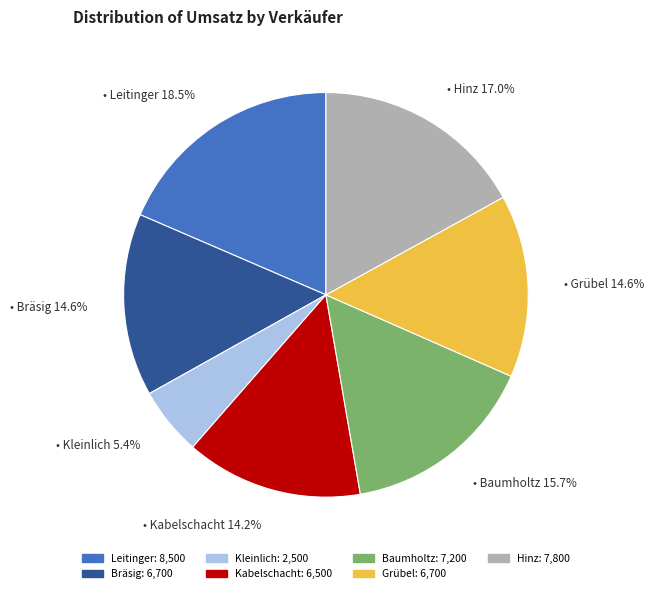

Does Baumholtz account for over 50% of the chart?

No